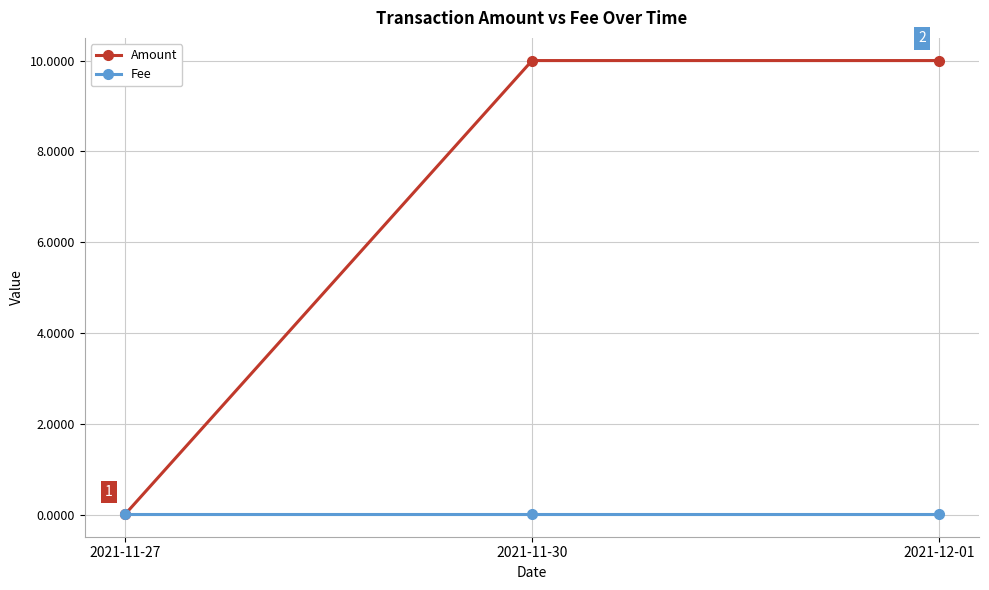

List the series in order of their overall mean, lowest first.

Fee, Amount